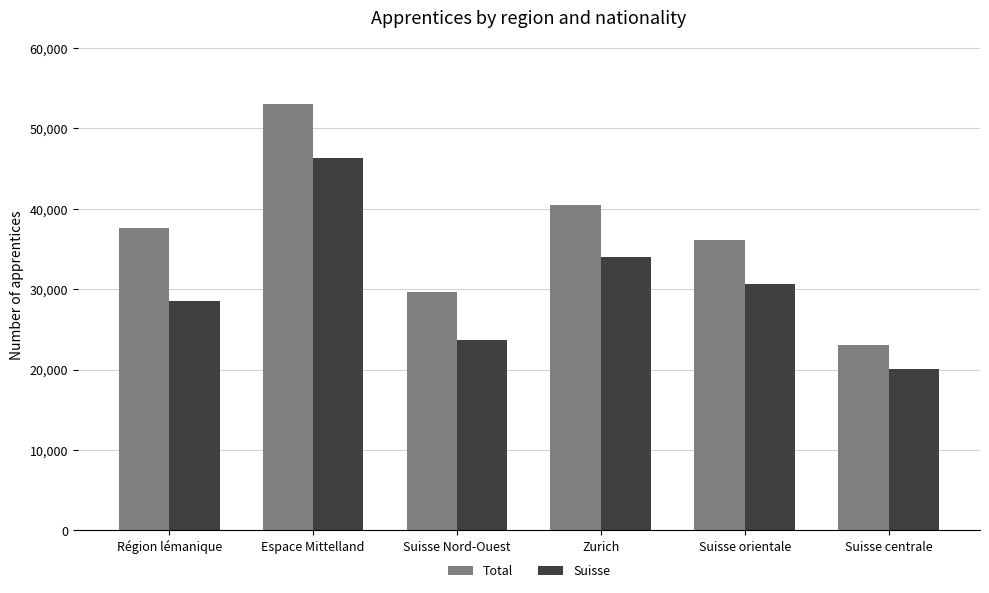

Count the Suisse values in the range 23627 to 34022.

4